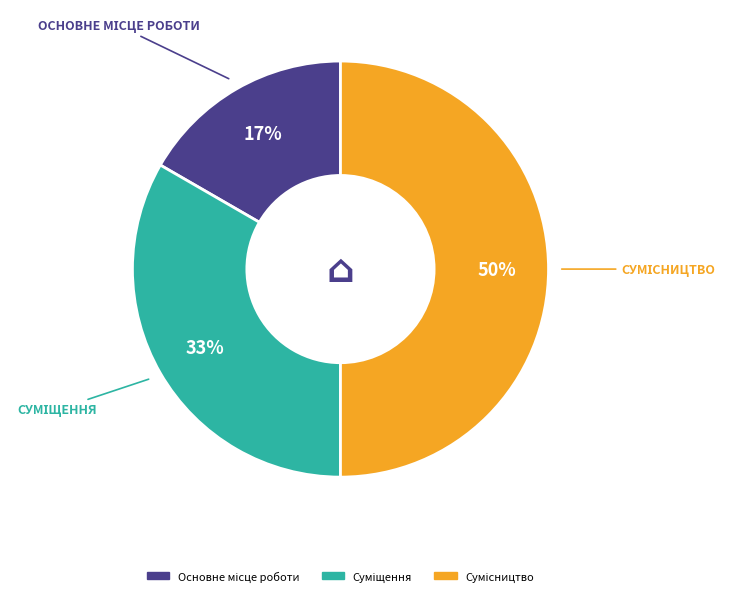

To the nearest percent, what is the difference between the largest and smallest slice percentages?

33%